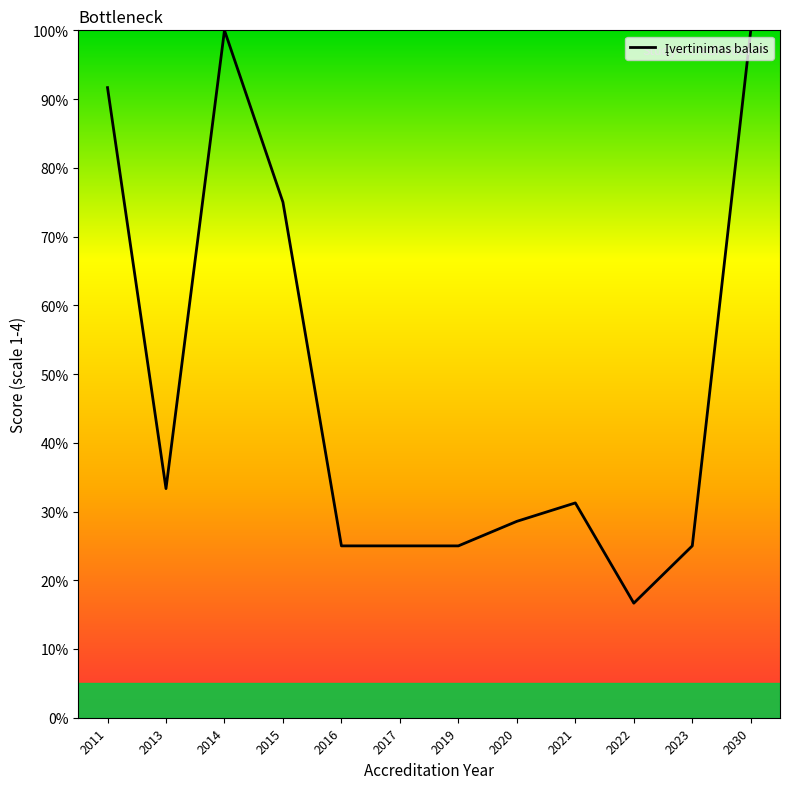

What is the ratio of the value at 2020 to the value at 2019?

1.1